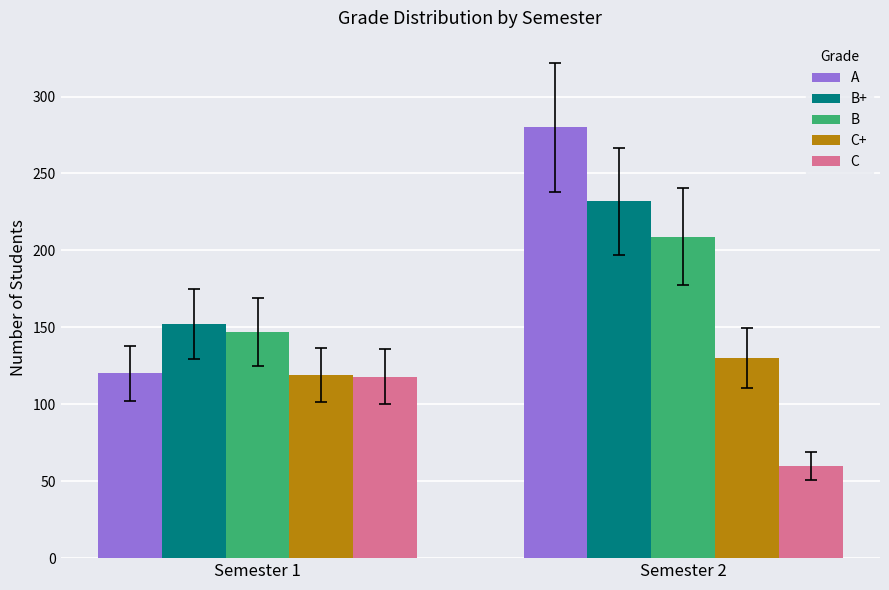

What is the difference between the highest and lowest values at Semester 2?

220